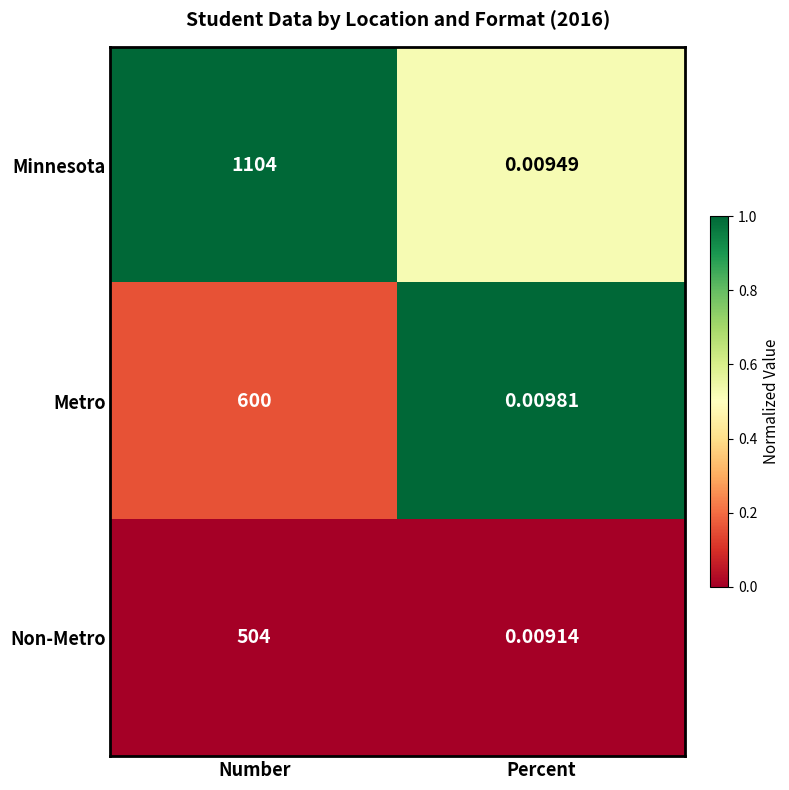

At how many categories does at least one series exceed 0?

2